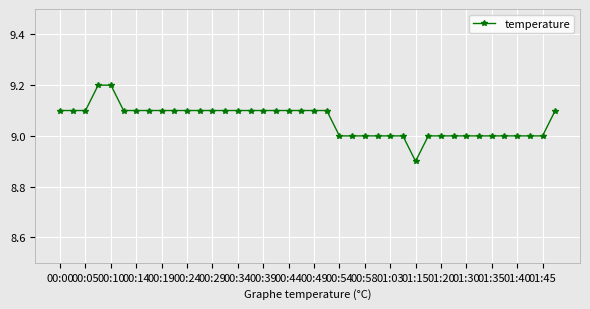

Reading left to right, what are all the values shown in this chart?

9.1	9.1	9.1	9.2	9.2	9.1	9.1	9.1	9.1	9.1	9.1	9.1	9.1	9.1	9.1	9.1	9.1	9.1	9.1	9.1	9.1	9.1	9.0	9.0	9.0	9.0	9.0	9.0	8.9	9.0	9.0	9.0	9.0	9.0	9.0	9.0	9.0	9.0	9.0	9.1